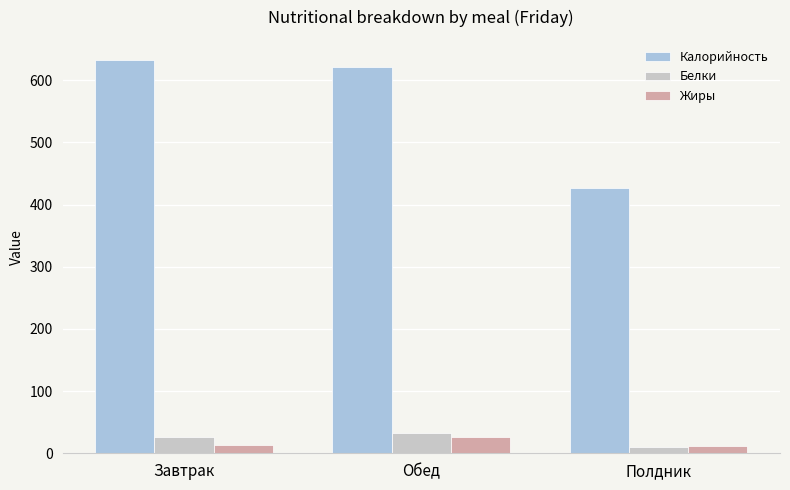

What is the label of the 2nd bar from the right?

Обед